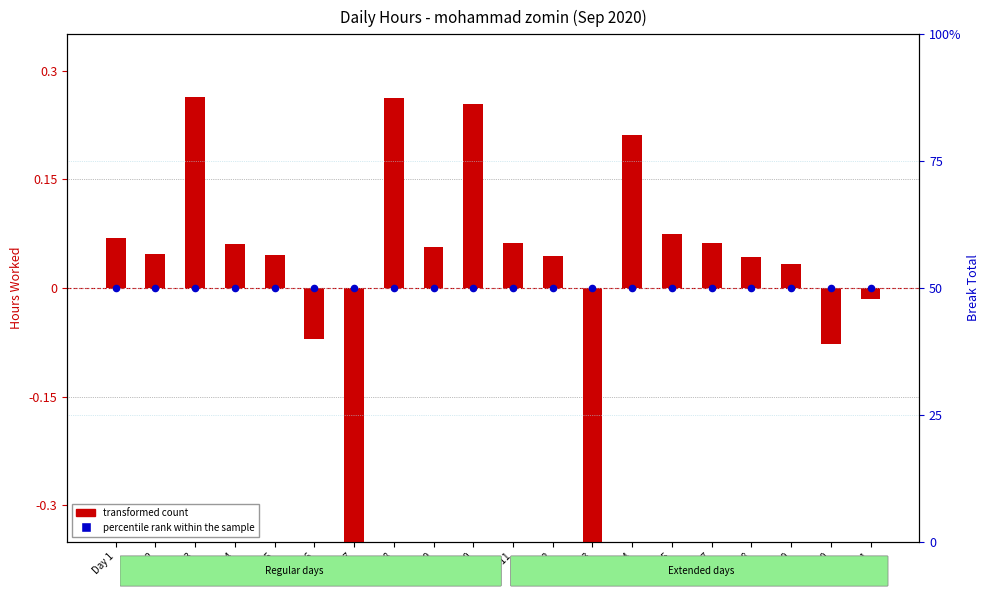

What is the total value across all series at Day 4?

50.1